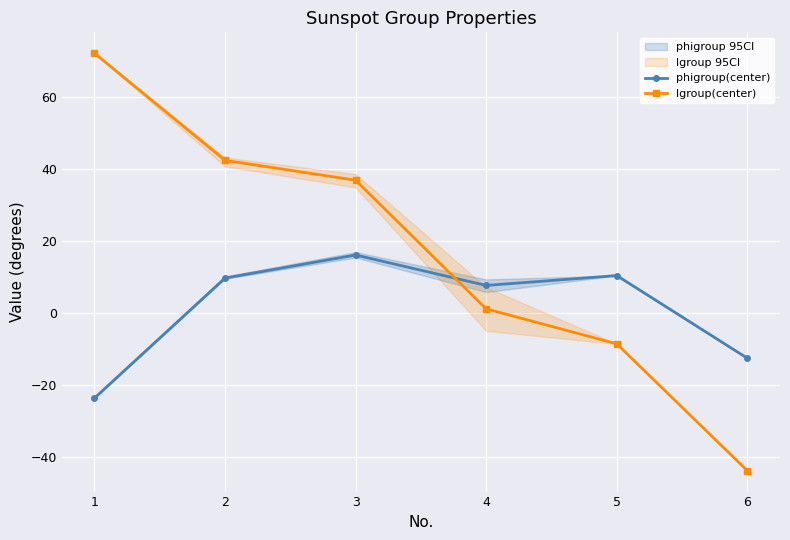

What is the minimum value for phigroup(center)?

-23.7